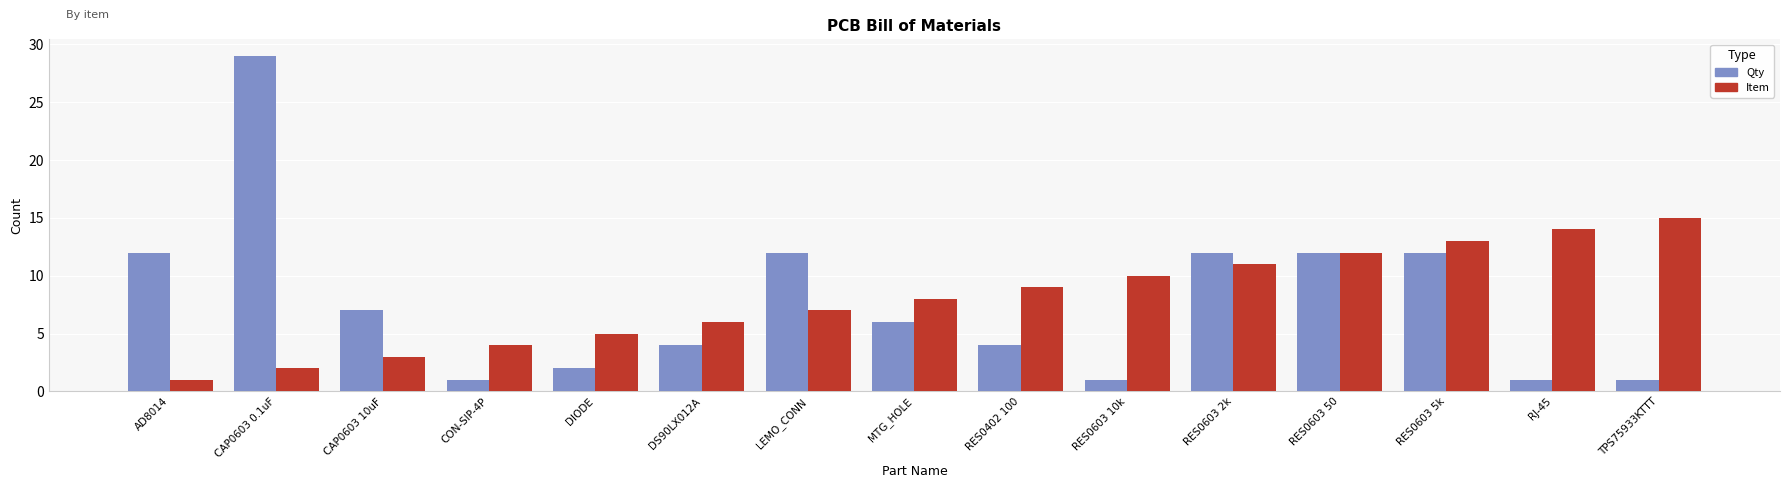

What is the sum of the Item values at RES0603 10k and MTG_HOLE?

18